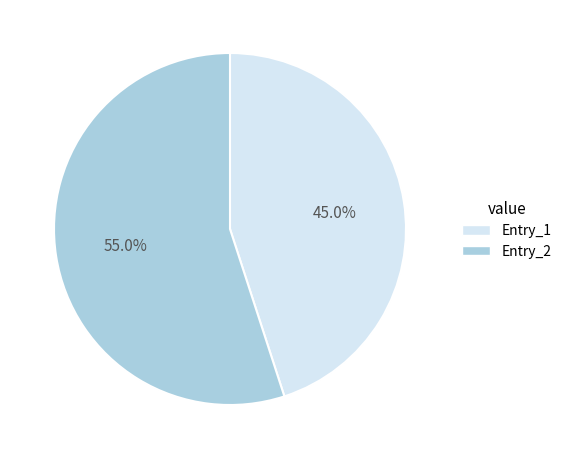

What is the ratio of the value at Entry_1 to the value at Entry_2?

0.8